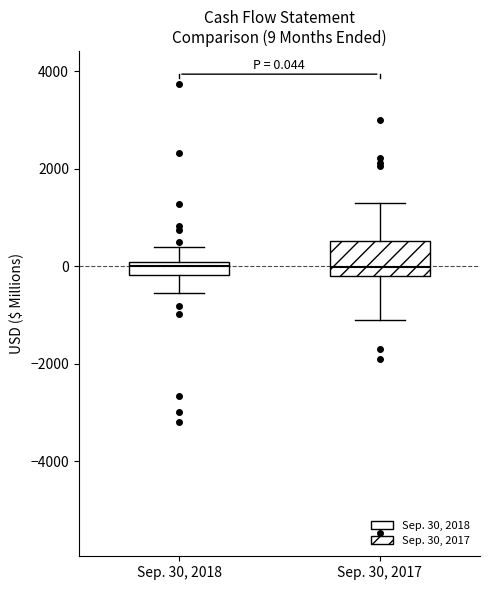

Which box is the tallest, from its lower edge to its upper edge?

Sep. 30, 2017